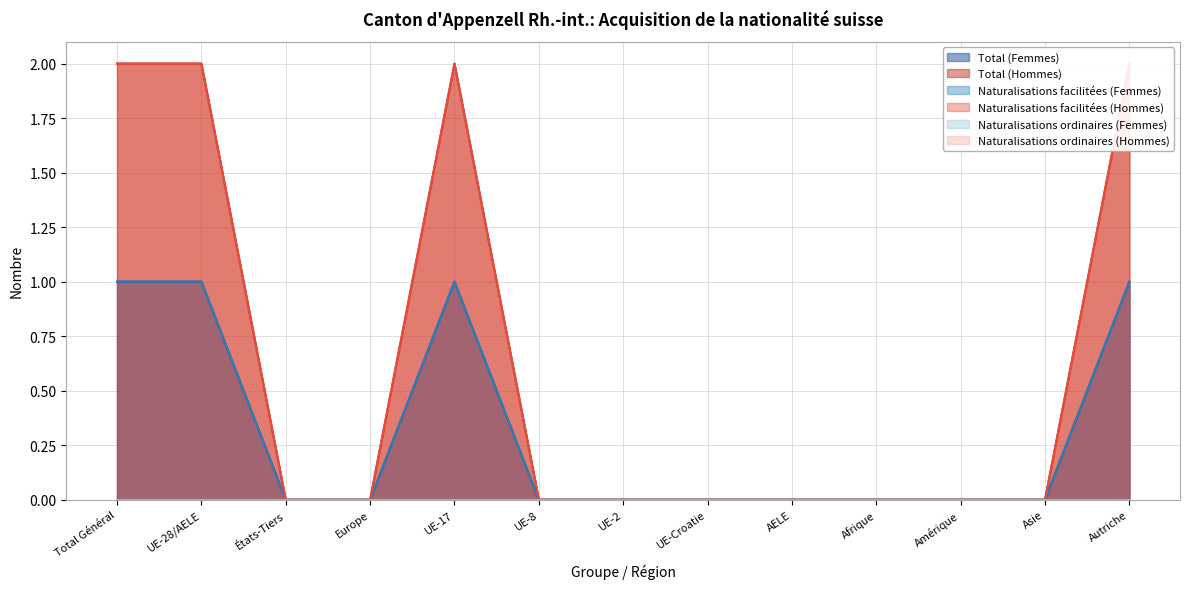

True or false: Naturalisations facilitées (Femmes) and Naturalisations facilitées (Hommes) cross at least once.

False